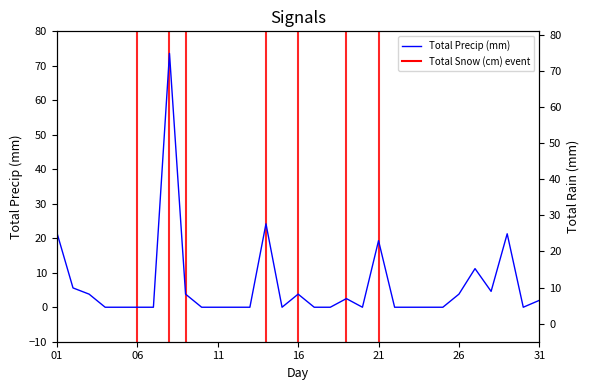

How many values in the Total Precip (mm) series exceed 0?

14